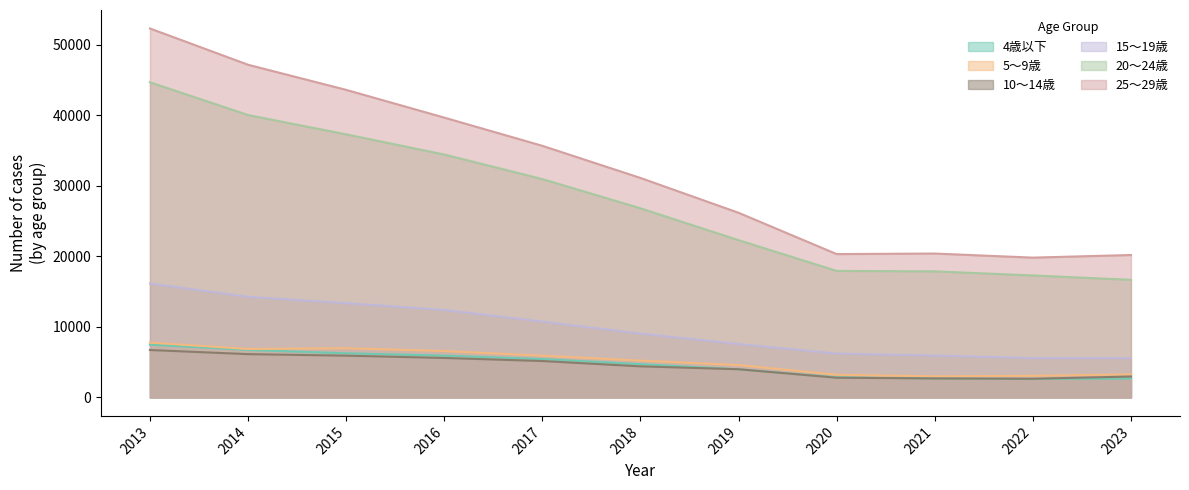

What is the minimum value for 25～29歳?

19817